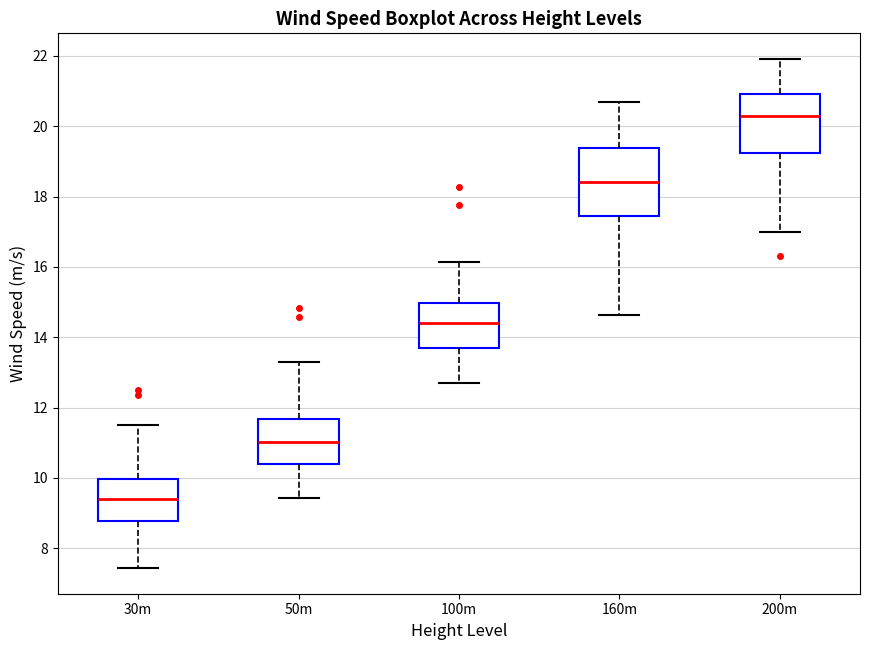

Comparing the boxes themselves (not the whiskers), which one is the tallest?

160m